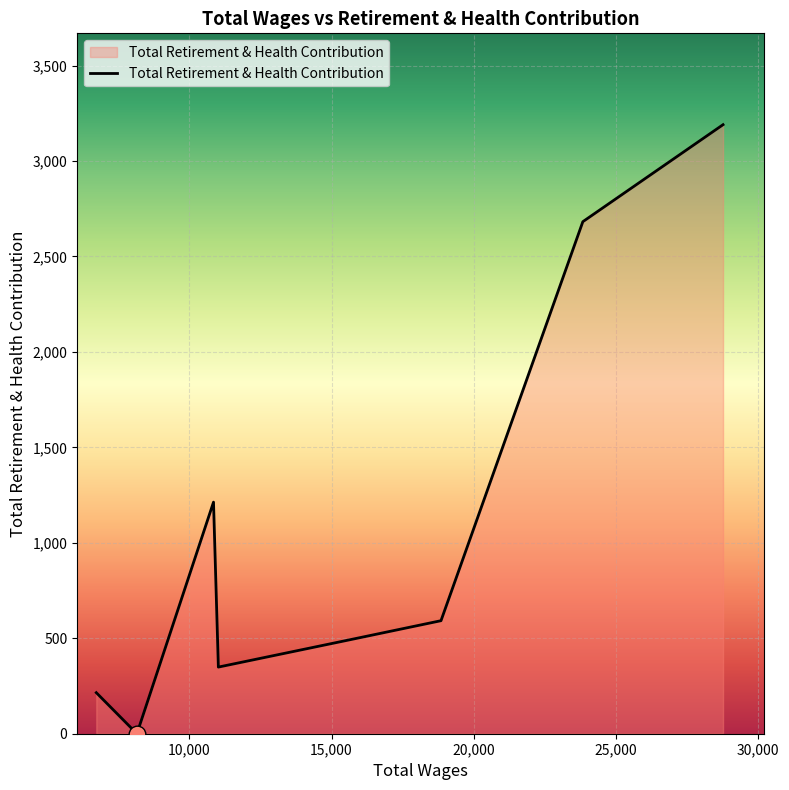

How many distinct data groups are displayed?

1